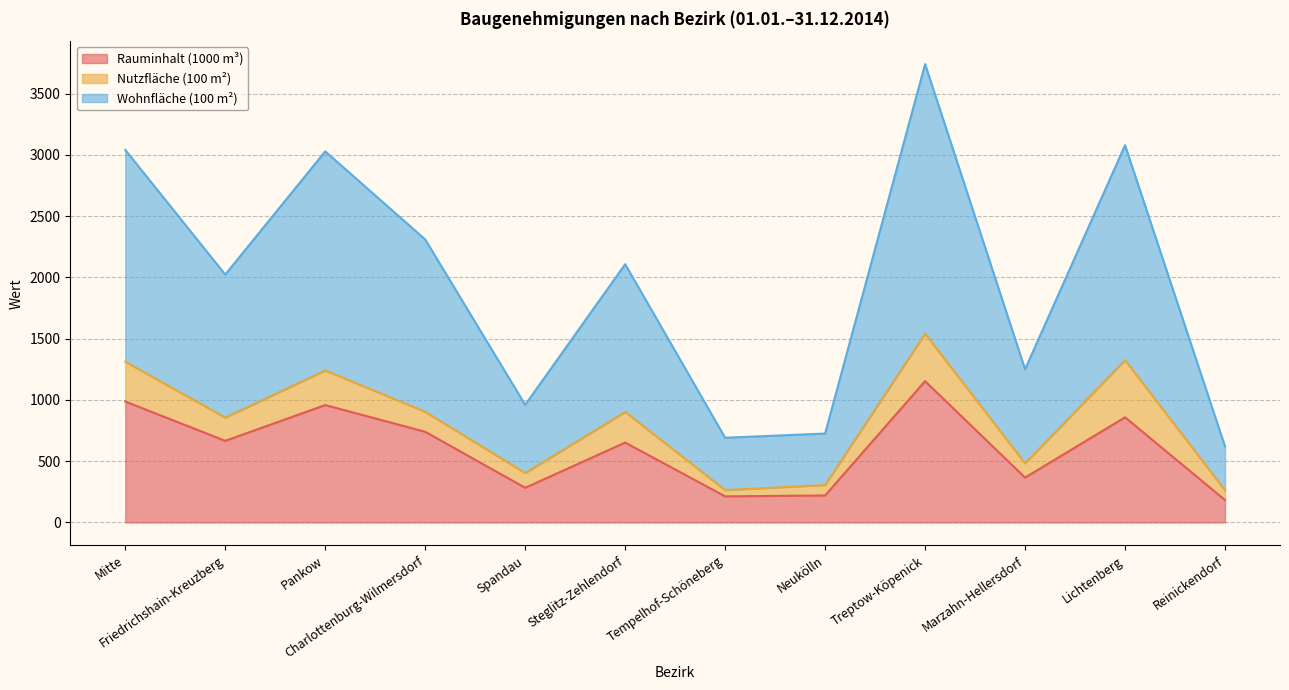

True or false: Rauminhalt (1000 m³) and Wohnfläche (100 m²) cross at least once.

False